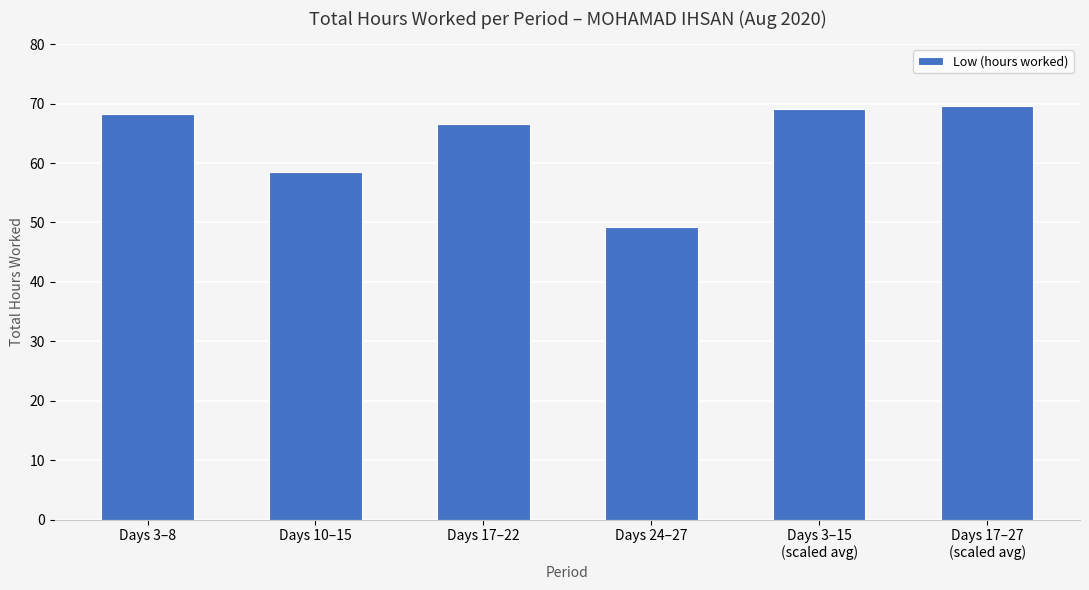

Where is the data nearest to the value 59?

Days 10–15